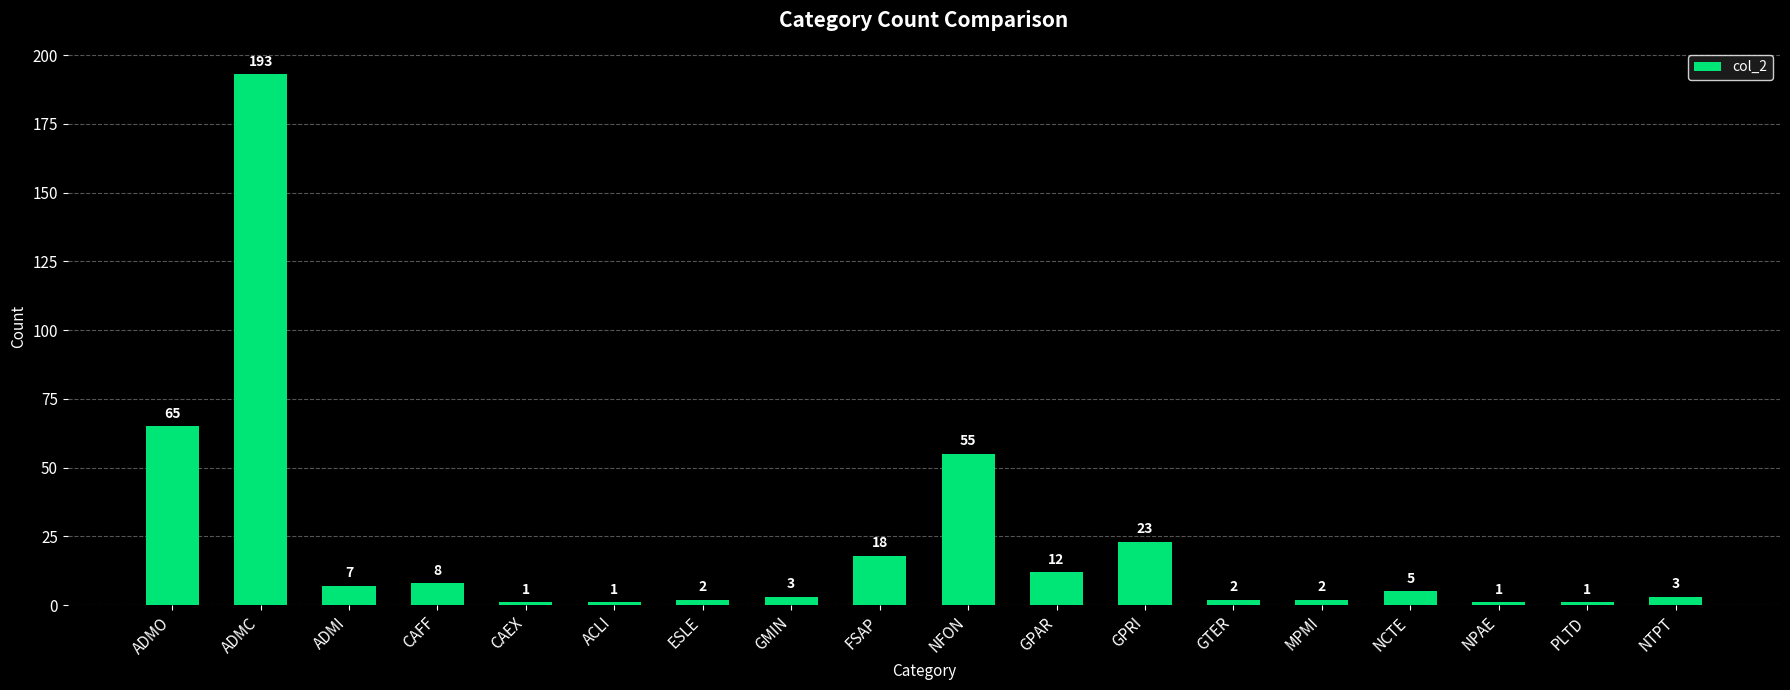

True or false: the data shows 1 at CAEX.

True